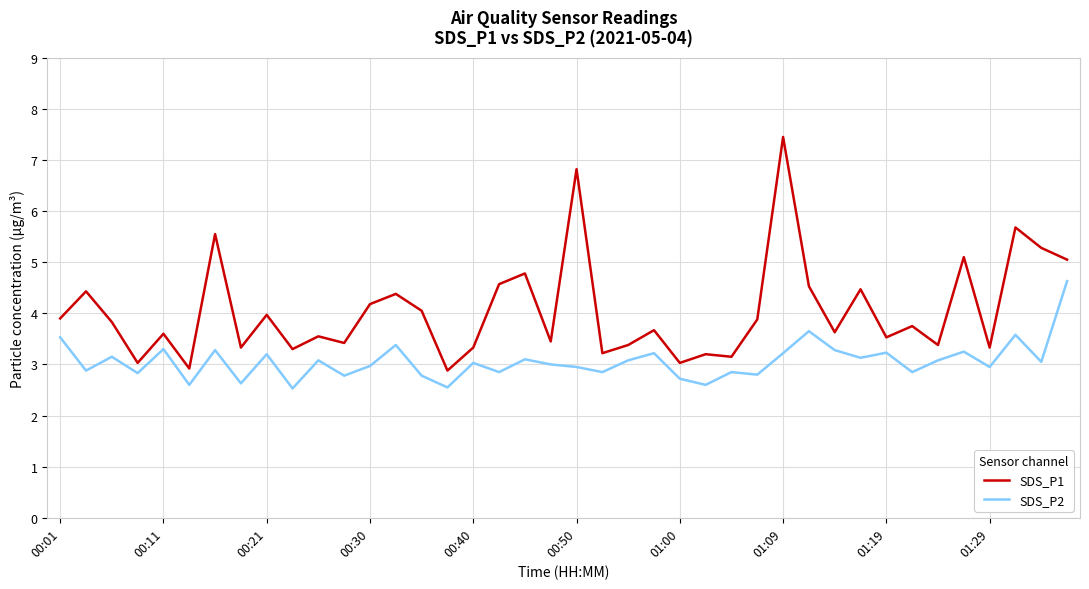

Rank the series by their average value, from highest to lowest.

SDS_P1, SDS_P2